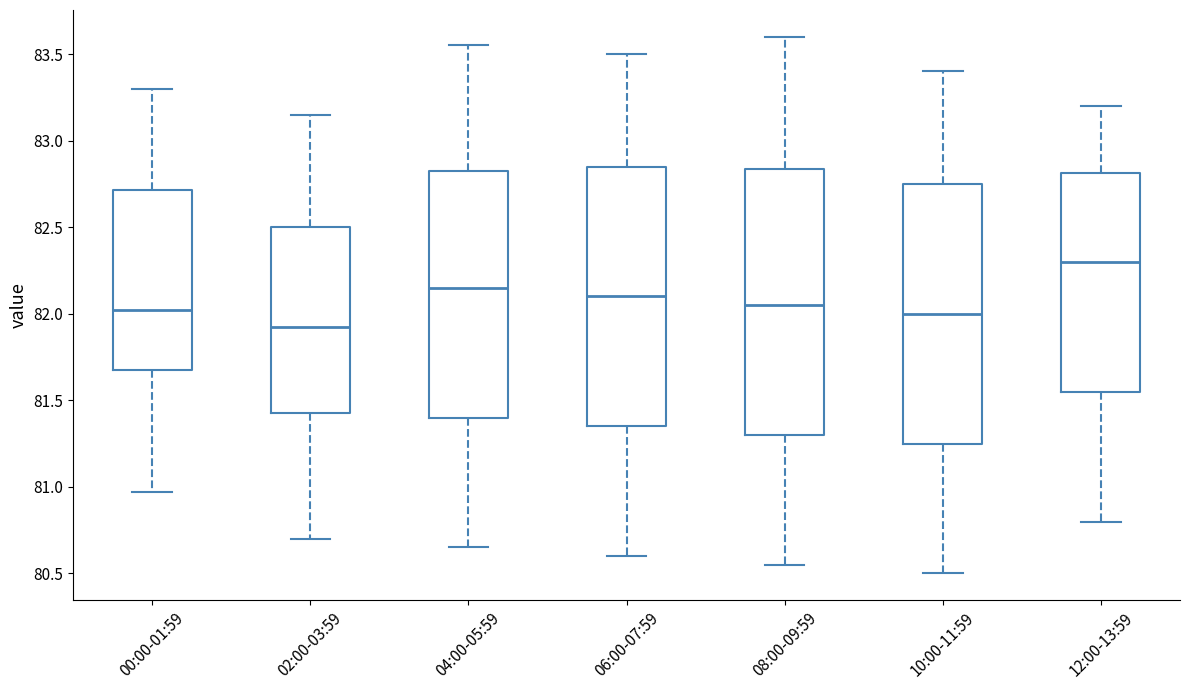

Reading left to right, transcribe this box plot: for each box, give where its median line is, the range the box spans, and where its two whiskers end, as read against the y-axis. The values are not printed on the chart, so give them approximately, as read against the axis.

00:00-01:59: median 82.00, box 81.70 to 82.70, whiskers 80.95 to 83.30
02:00-03:59: median 81.95, box 81.45 to 82.50, whiskers 80.70 to 83.15
04:00-05:59: median 82.15, box 81.40 to 82.85, whiskers 80.65 to 83.55
06:00-07:59: median 82.10, box 81.35 to 82.85, whiskers 80.60 to 83.50
08:00-09:59: median 82.05, box 81.30 to 82.85, whiskers 80.55 to 83.60
10:00-11:59: median 82.00, box 81.25 to 82.75, whiskers 80.50 to 83.40
12:00-13:59: median 82.30, box 81.55 to 82.80, whiskers 80.80 to 83.20